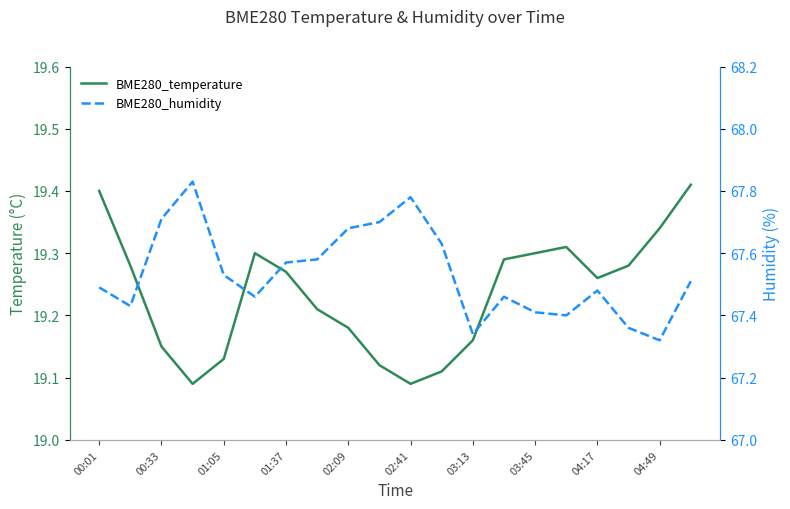

Which series has the largest range (max minus min)?

BME280_humidity